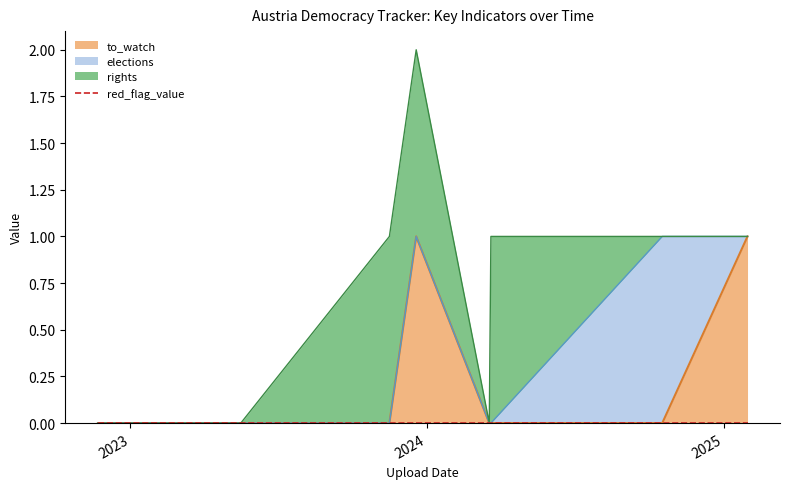

List the labels in order of rights value, largest first.

2023-11-16, 2023-12-19, 2024-03-20, 2022-11-22, 2023-05-17, 2024-03-18, 2024-10-17, 2025-01-30